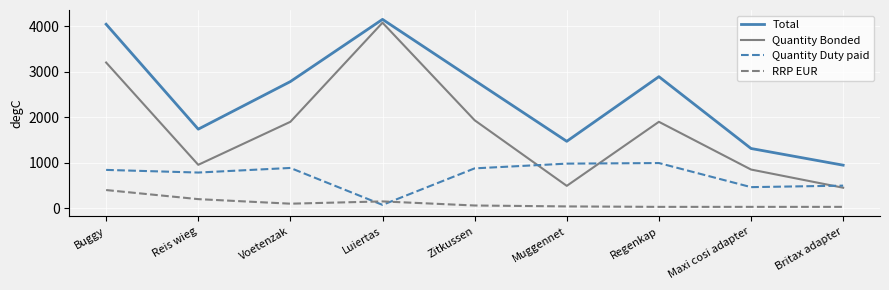

At which label does Total reach its minimum?

Britax adapter